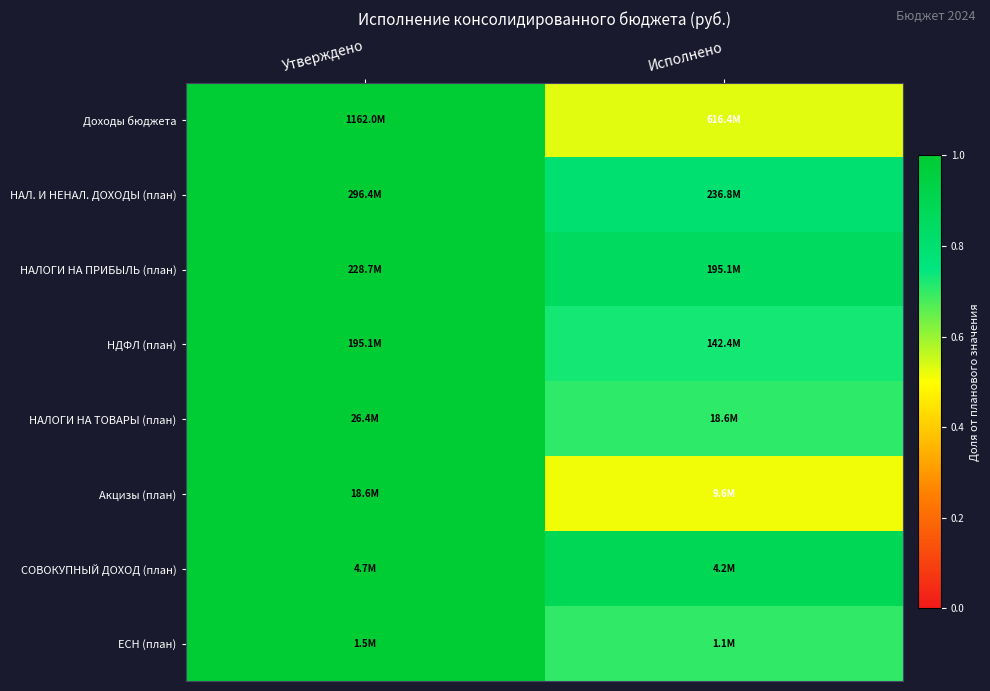

Between Утверждено and Исполнено, which is larger?

Утверждено